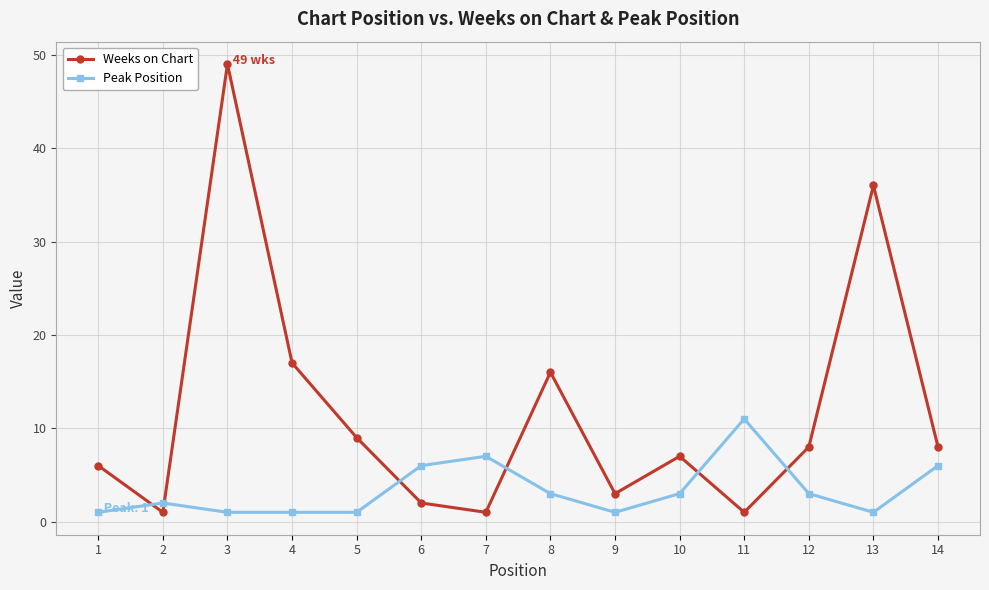

Which series has the largest total across all categories?

Weeks on Chart